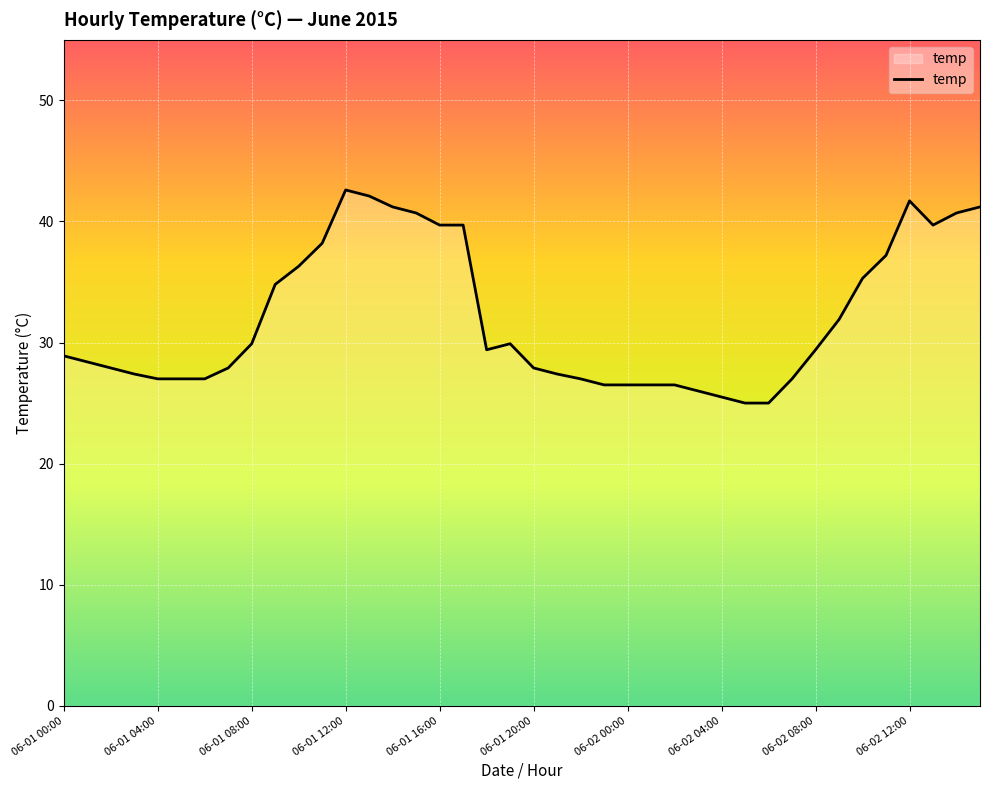

What is the maximum value shown in the chart?

42.6